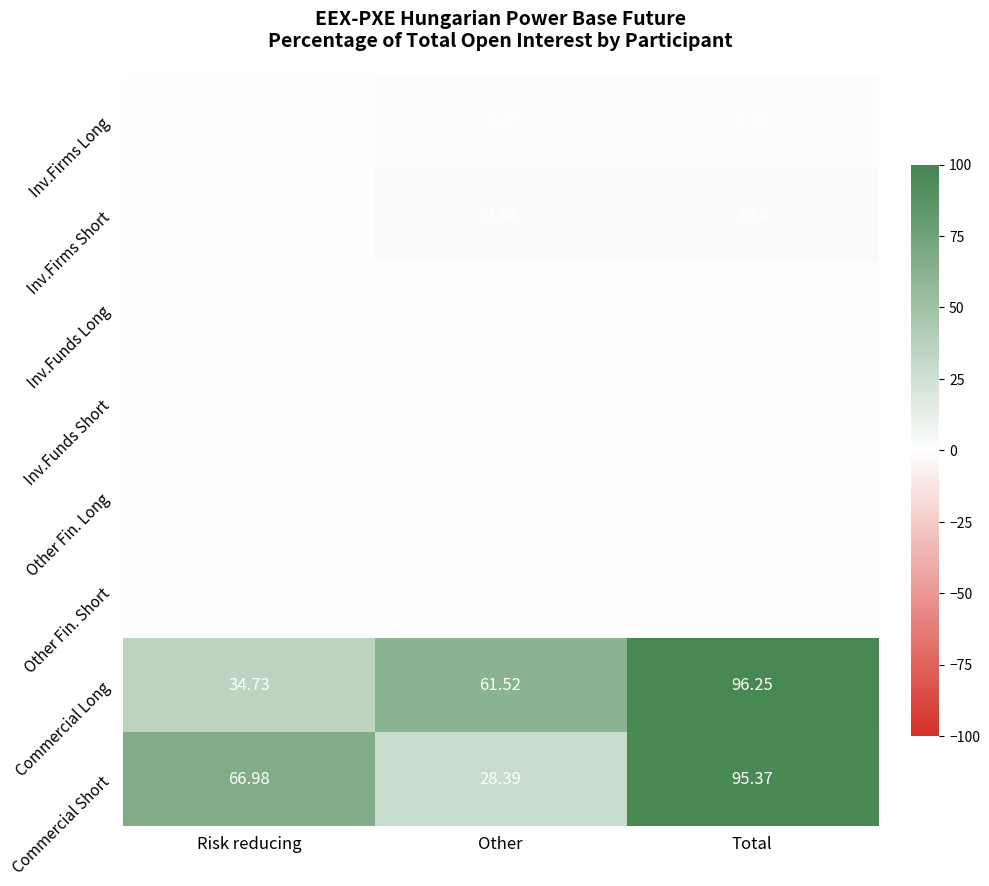

Between Risk reducing and Total, which series saw the biggest shift?

Commercial Long